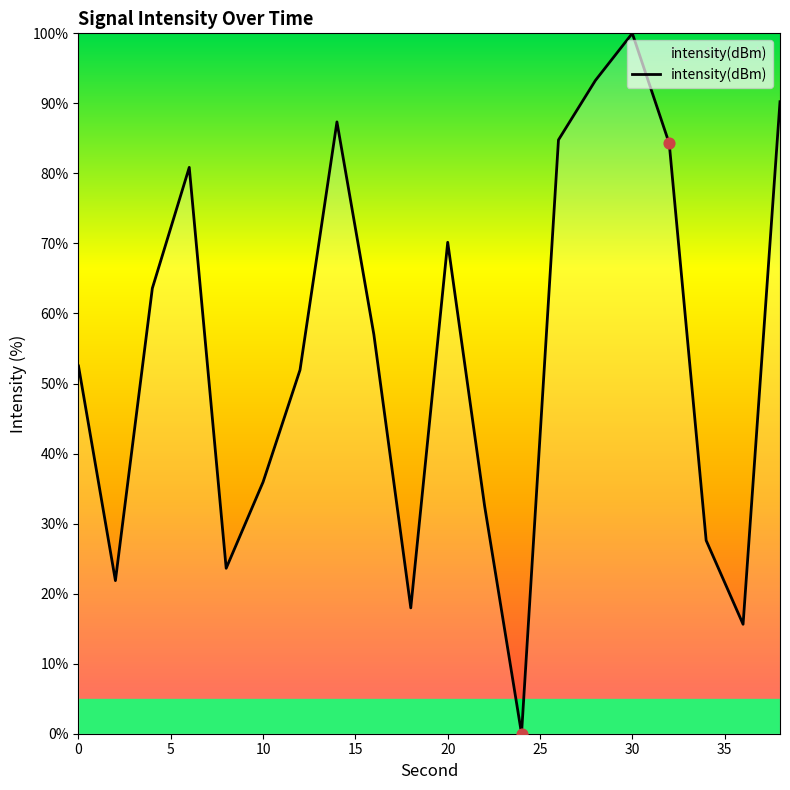

What is the maximum value shown in the chart?

100.0